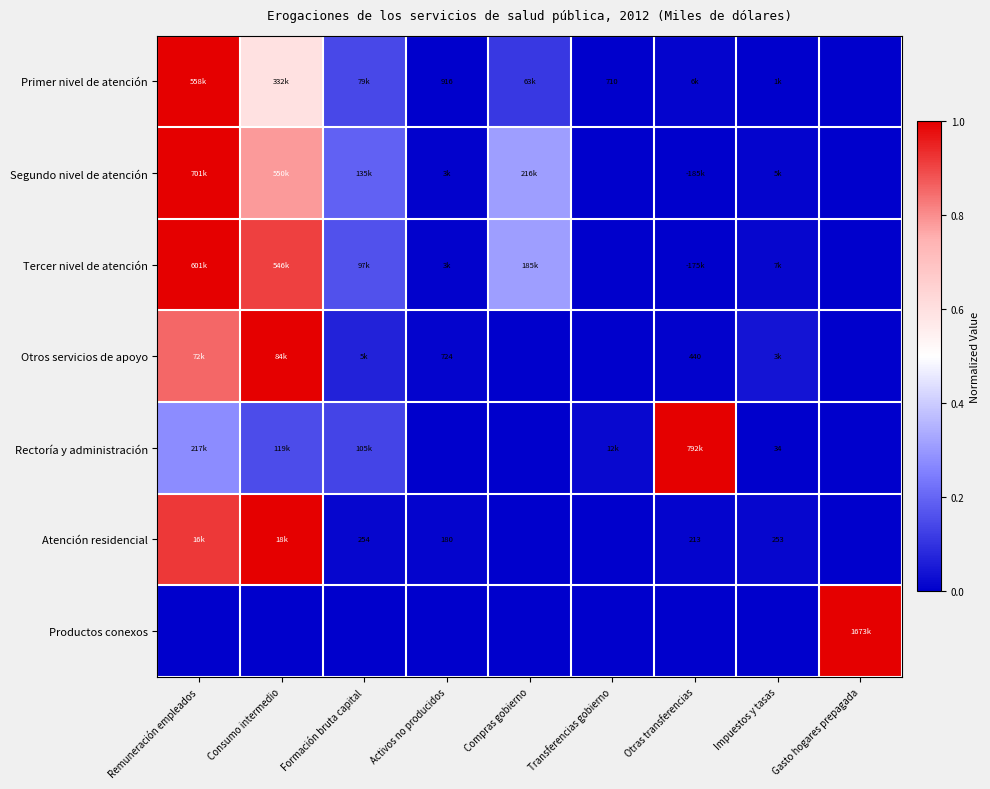

What is the maximum value for Primer nivel de atención?

1.0